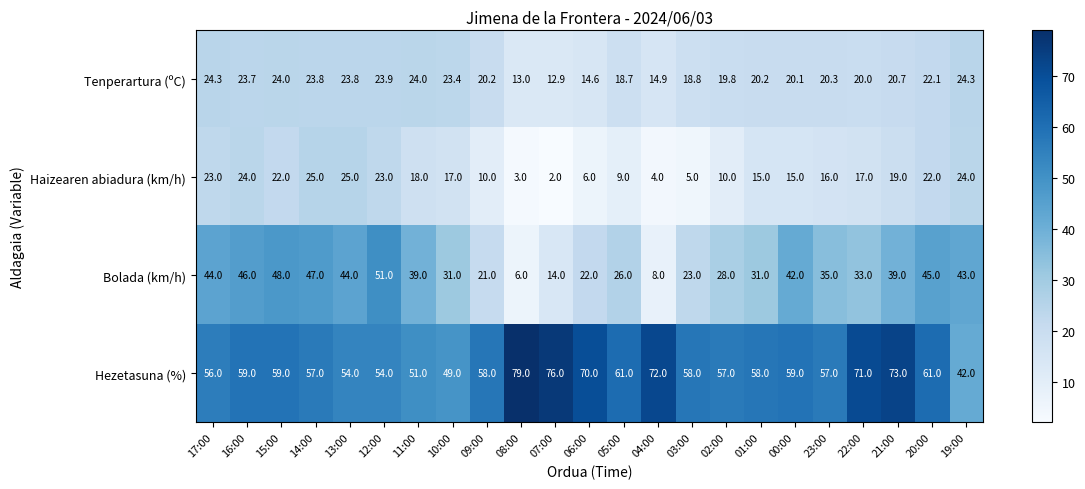

What is the sum of the Hezetasuna (%) values at 01:00 and 22:00?

129.0